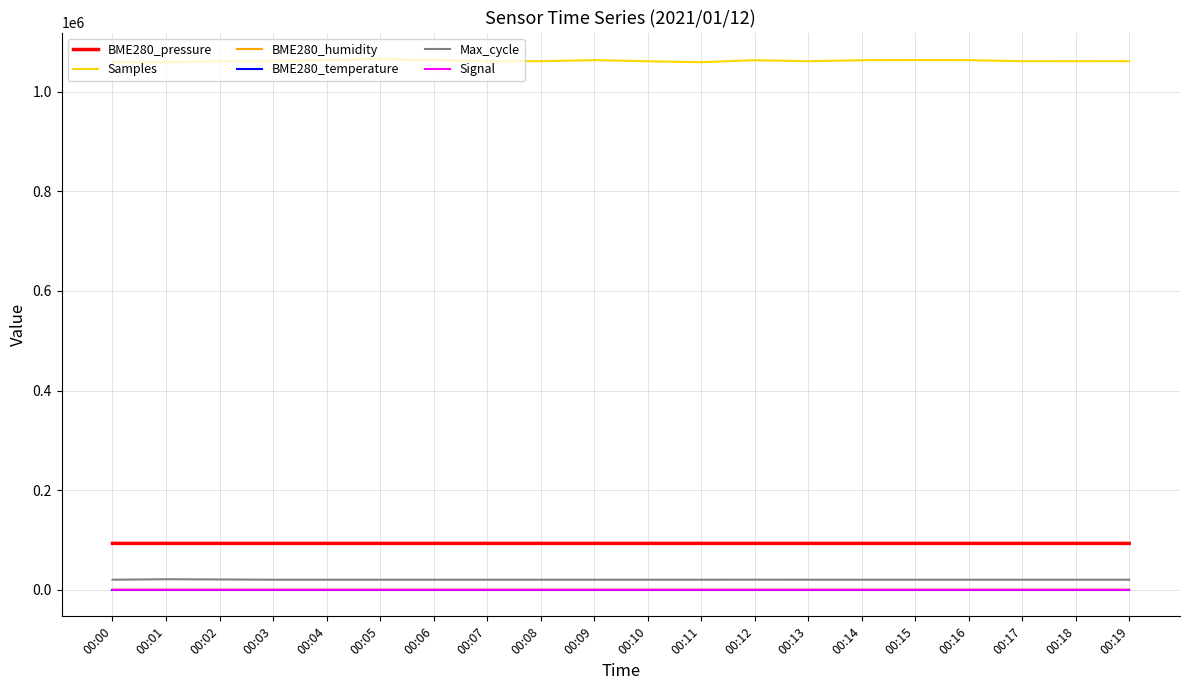

Which series has the largest range (max minus min)?

Samples